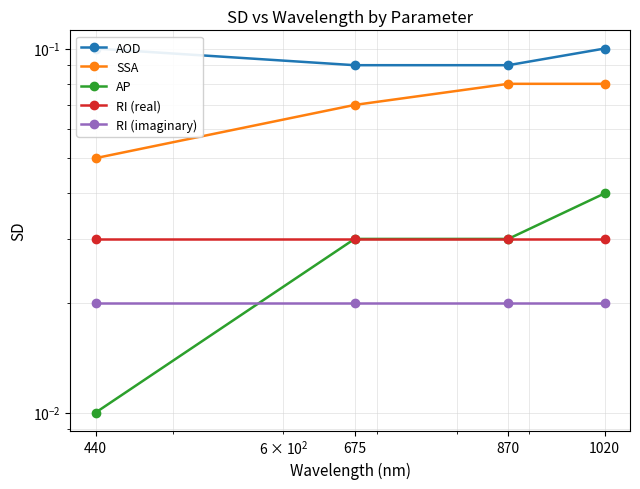

Is it true that SSA equals 0.1 at 440?

True